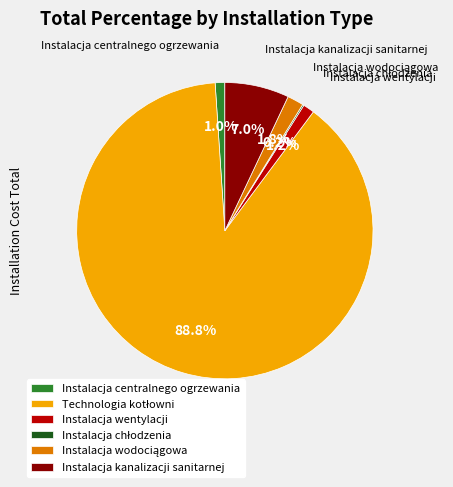

Does Instalacja centralnego ogrzewania represent more than half of the total?

No